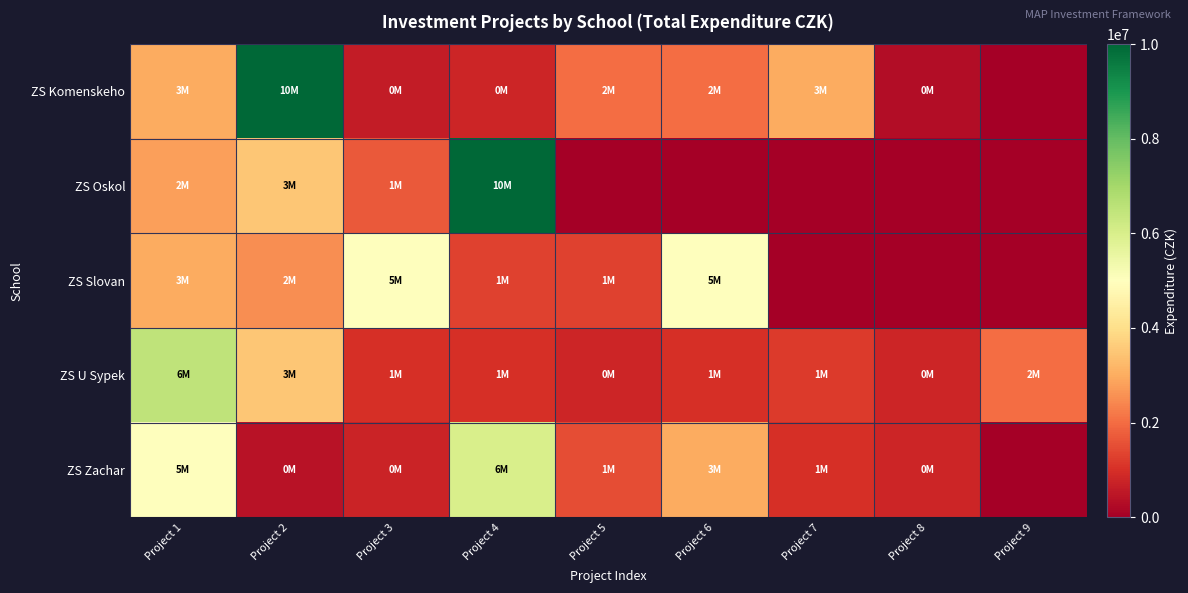

Reading left to right, transcribe all the data shown in this chart.

ZS Komenskeho: Project 1=3000000	Project 2=10000000	Project 3=600000	Project 4=800000	Project 5=2000000	Project 6=2000000	Project 7=3000000	Project 8=300000	Project 9=0
ZS Oskol: Project 1=2800000	Project 2=3500000	Project 3=1700000	Project 4=10000000	Project 5=0	Project 6=0	Project 7=0	Project 8=0	Project 9=0
ZS Slovan: Project 1=3000000	Project 2=2500000	Project 3=5000000	Project 4=1300000	Project 5=1300000	Project 6=5000000	Project 7=0	Project 8=0	Project 9=0
ZS U Sypek: Project 1=6500000	Project 2=3500000	Project 3=1000000	Project 4=1000000	Project 5=800000	Project 6=1000000	Project 7=1200000	Project 8=800000	Project 9=2000000
ZS Zachar: Project 1=5000000	Project 2=400000	Project 3=750000	Project 4=6000000	Project 5=1500000	Project 6=3000000	Project 7=1000000	Project 8=800000	Project 9=0